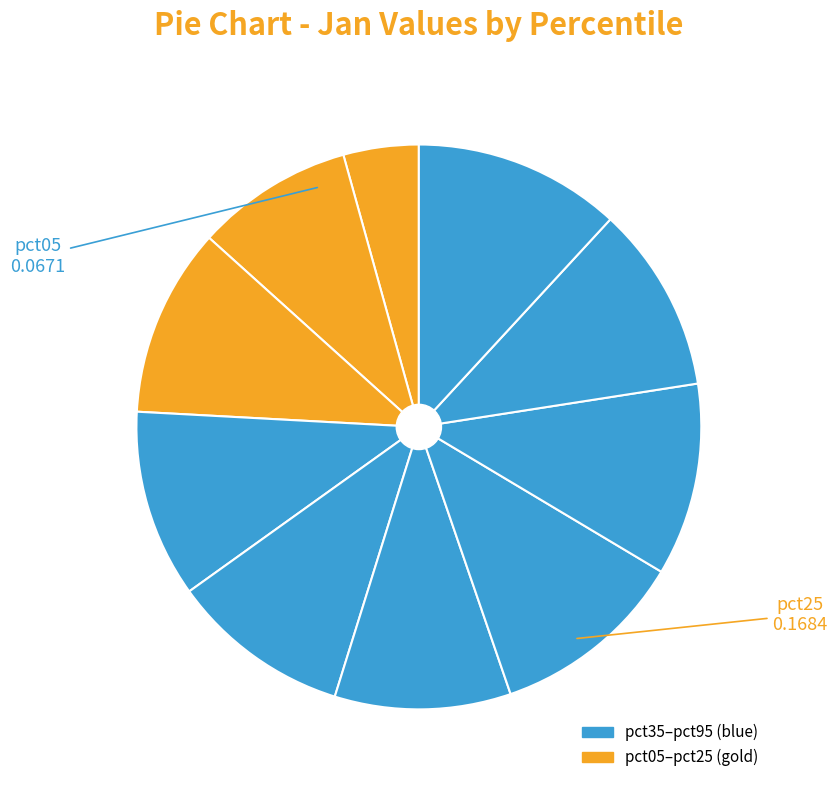

Count the number of slices in the pie.

10